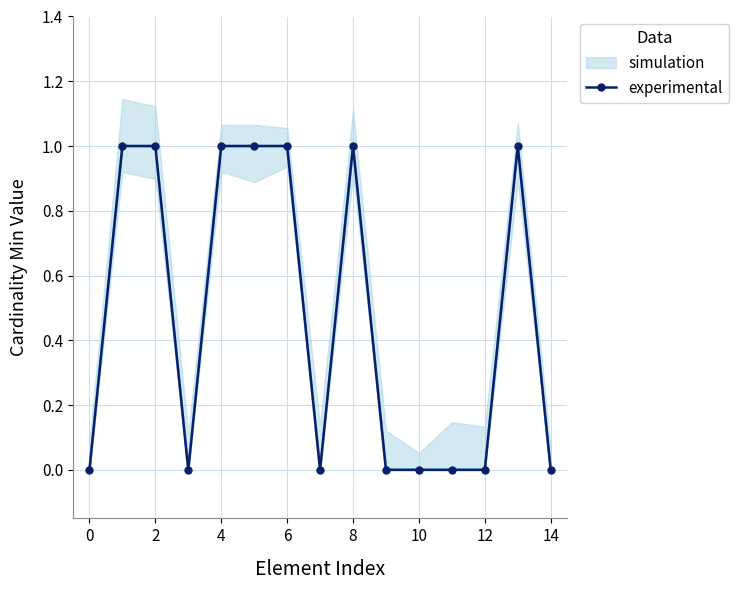

The value of experimental at 6 is 1. True or false?

True